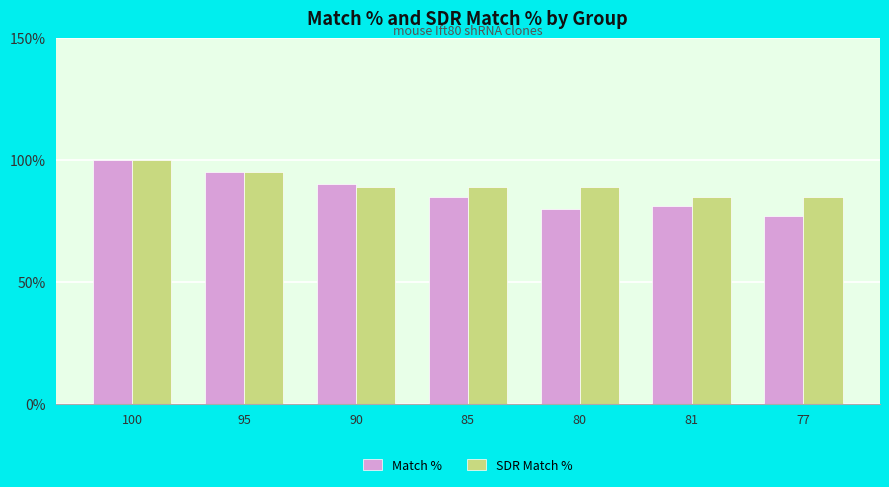

Which series has the widest spread of values?

Match %